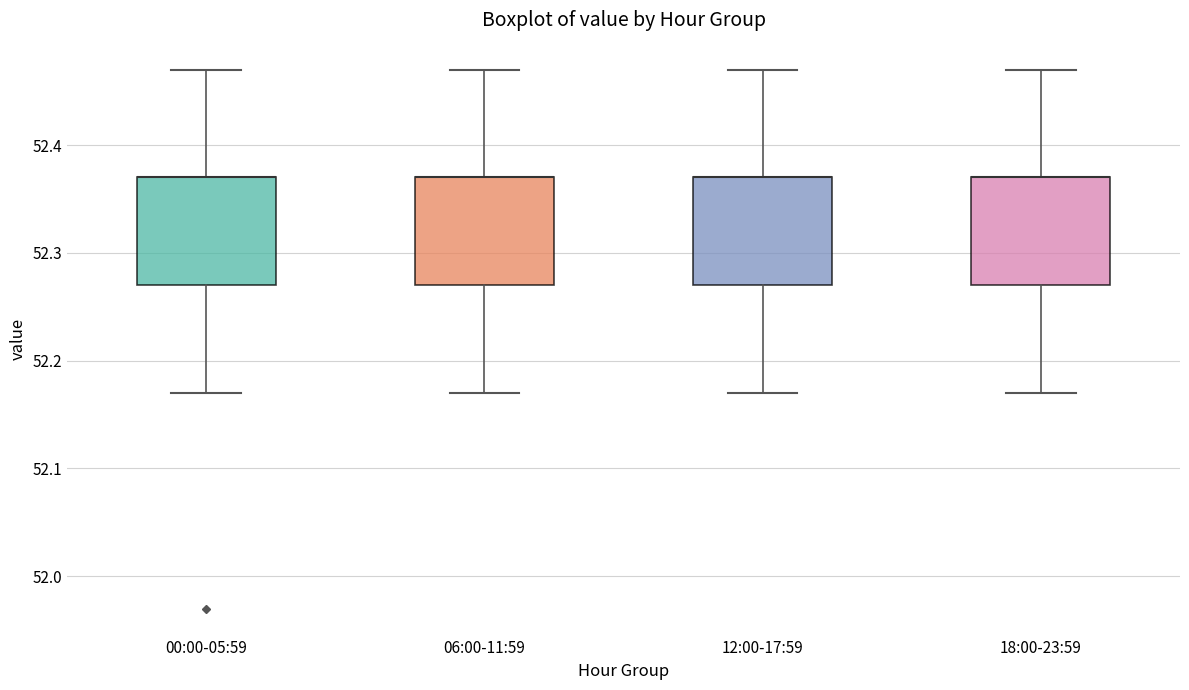

Reading left to right, read every box against the y-axis: the position of its median line, the range the box covers, and the ends of its whiskers. The values are not printed on the chart, so give them approximately, as read against the axis.

00:00-05:59: median 52.37 (drawn on the box's upper edge), box 52.27 to 52.37, whiskers 52.17 to 52.47
06:00-11:59: median 52.37 (drawn on the box's upper edge), box 52.27 to 52.37, whiskers 52.17 to 52.47
12:00-17:59: median 52.37 (drawn on the box's upper edge), box 52.27 to 52.37, whiskers 52.17 to 52.47
18:00-23:59: median 52.37 (drawn on the box's upper edge), box 52.27 to 52.37, whiskers 52.17 to 52.47